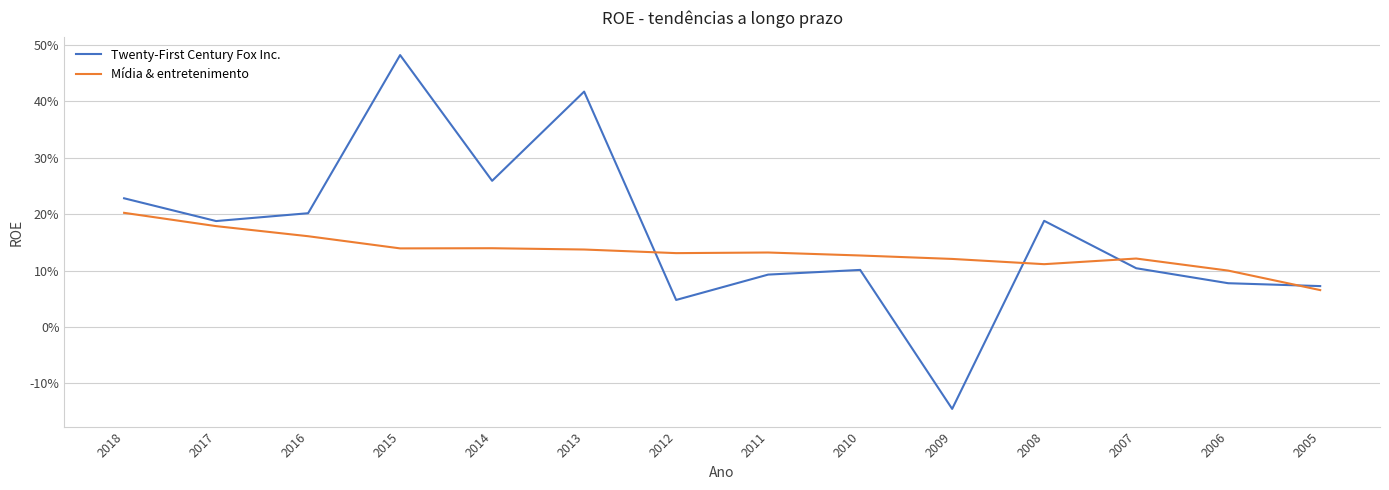

At which category is the sum across all series the highest?

2015